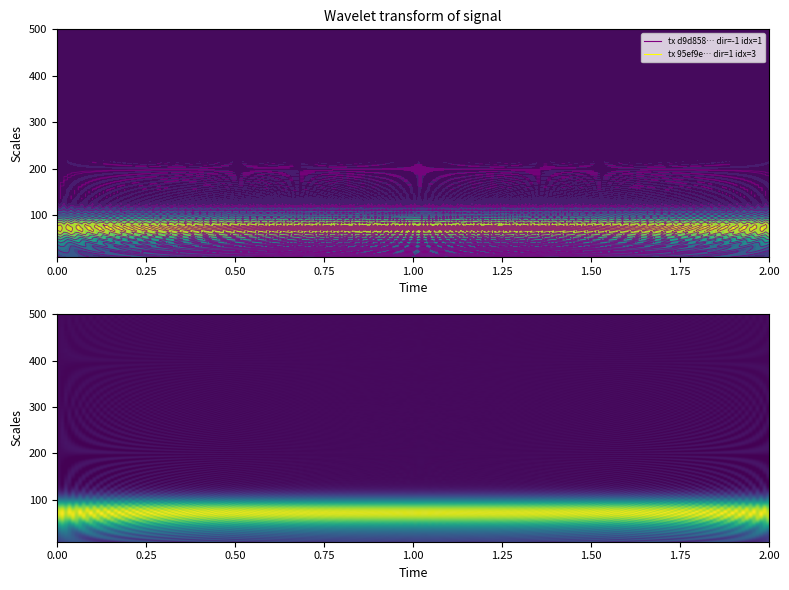

Reading right to left, transcribe all the data shown in this chart.

d9d858e7e1c5912eddc72f59ebb66cee89961e4: 1	-1
95ef9e7fc4203d5b8eba4f51421f7359a178b77: 3	1